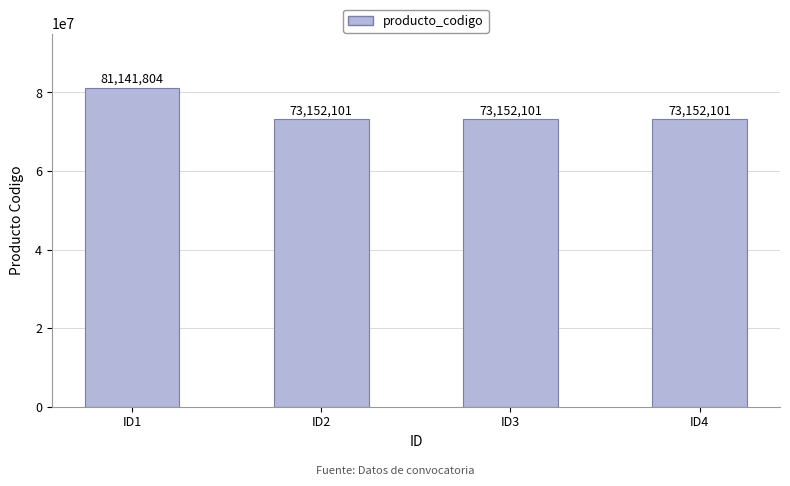

Is it true that the value at ID2 is 73152101?

True